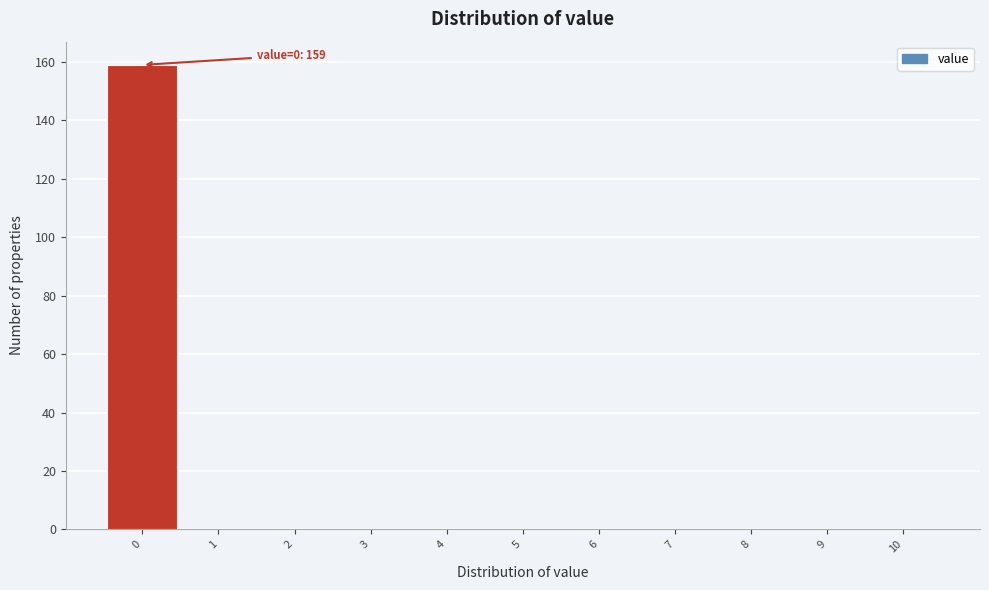

Reading left to right, list all the values displayed in this chart.

0=159	1=0	2=0	3=0	4=0	5=0	6=0	7=0	8=0	9=0	10=0